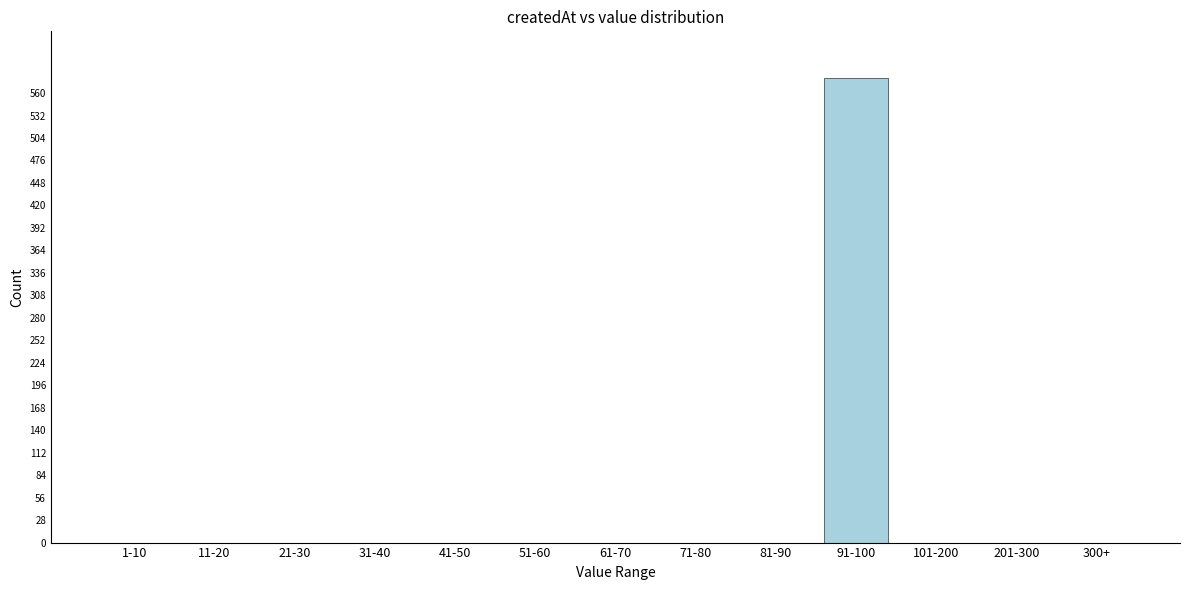

Reading left to right, transcribe all the data shown in this chart.

1-10=0	11-20=0	21-30=0	31-40=0	41-50=0	51-60=0	61-70=0	71-80=0	81-90=0	91-100=579	101-200=0	201-300=0	300+=0